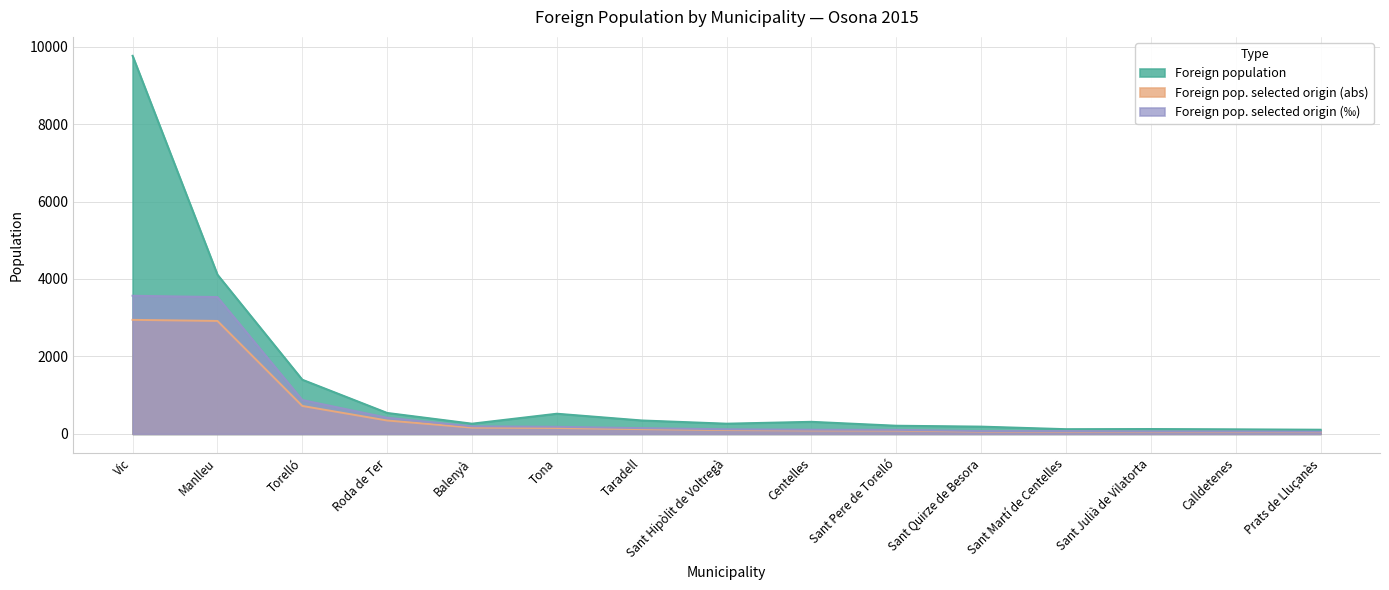

What position from the left is Roda de Ter?

4